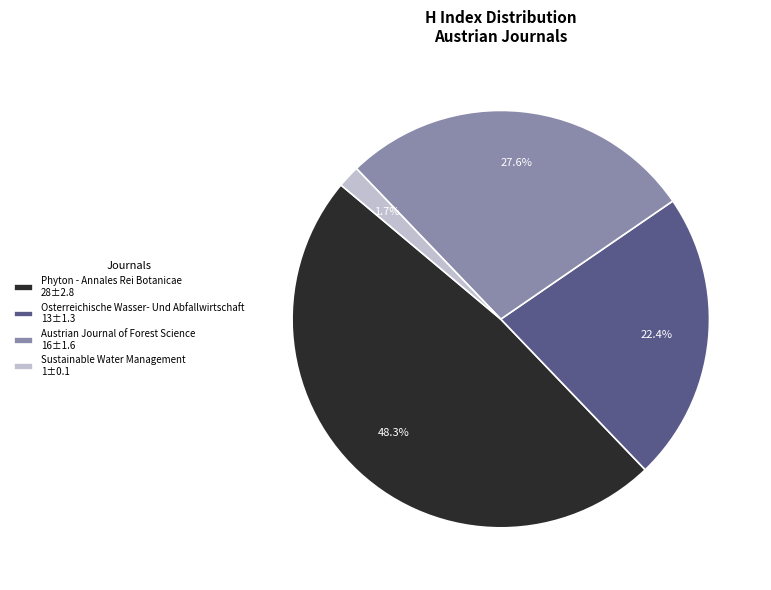

How many segments does this pie chart have?

4